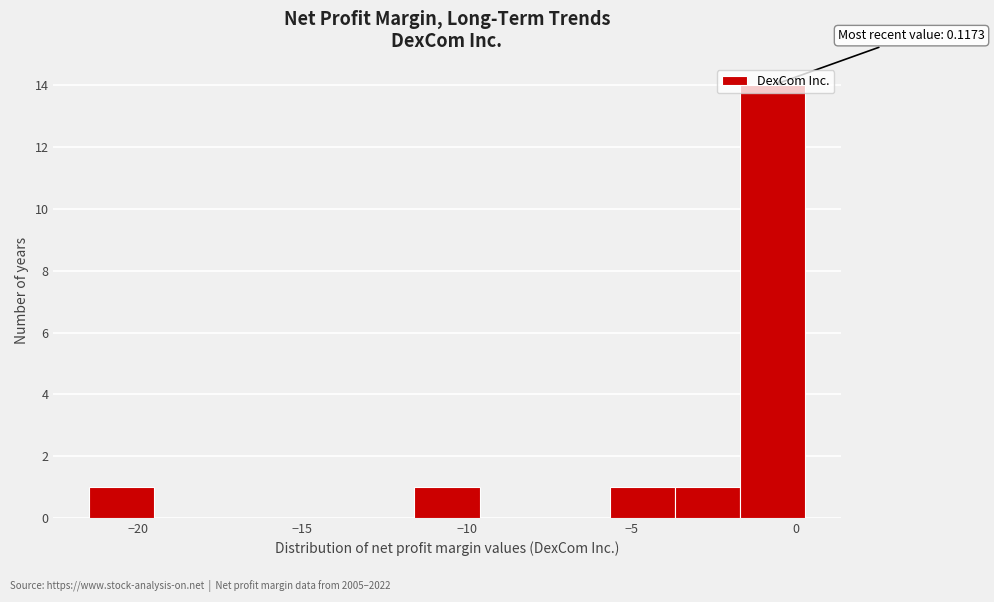

Around what value on the x-axis is the tallest bar? Give the approximate position of its centre, as read against the axis.

-0.5